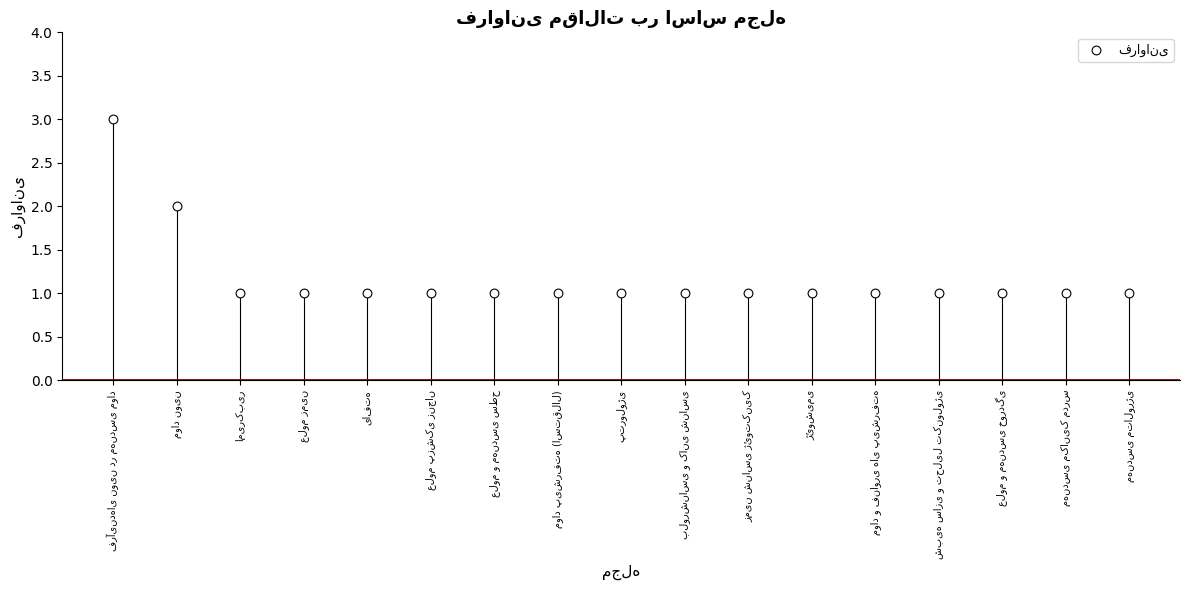

What is the ratio of the value at پترولوژی to the value at مواد نوین?

0.5